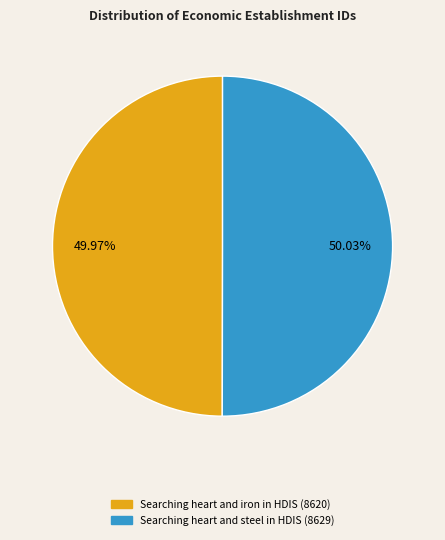

To the nearest percent, what percentage of the pie is Searching heart and steel in HDIS?

50%